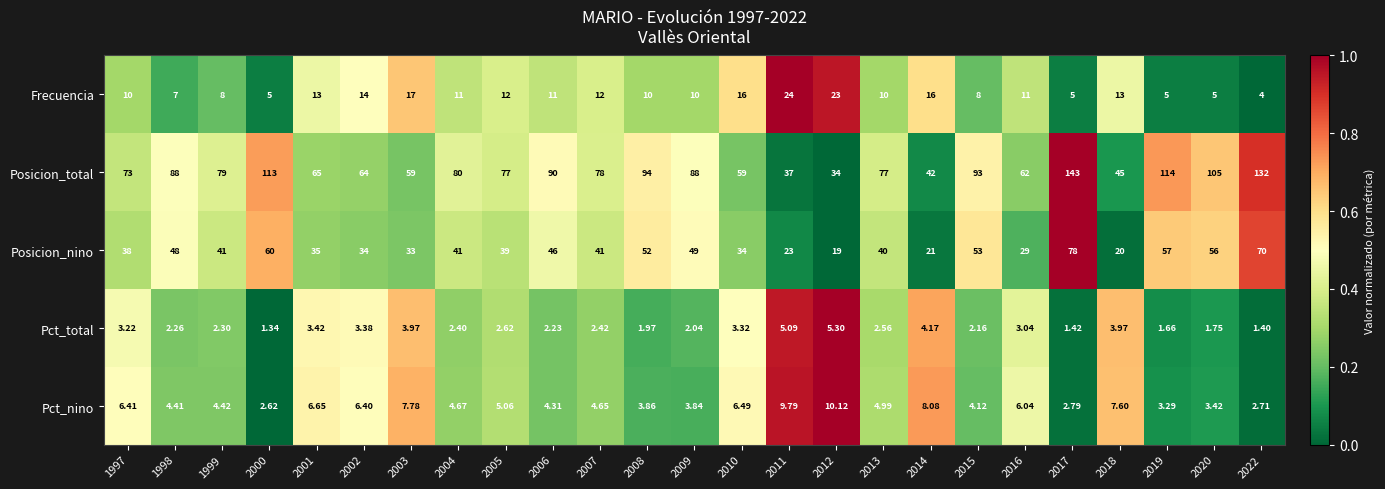

Rank the series at 2015 from highest to lowest value.

Posicion_total, Posicion_nino, Frecuencia, Pct_nino, Pct_total